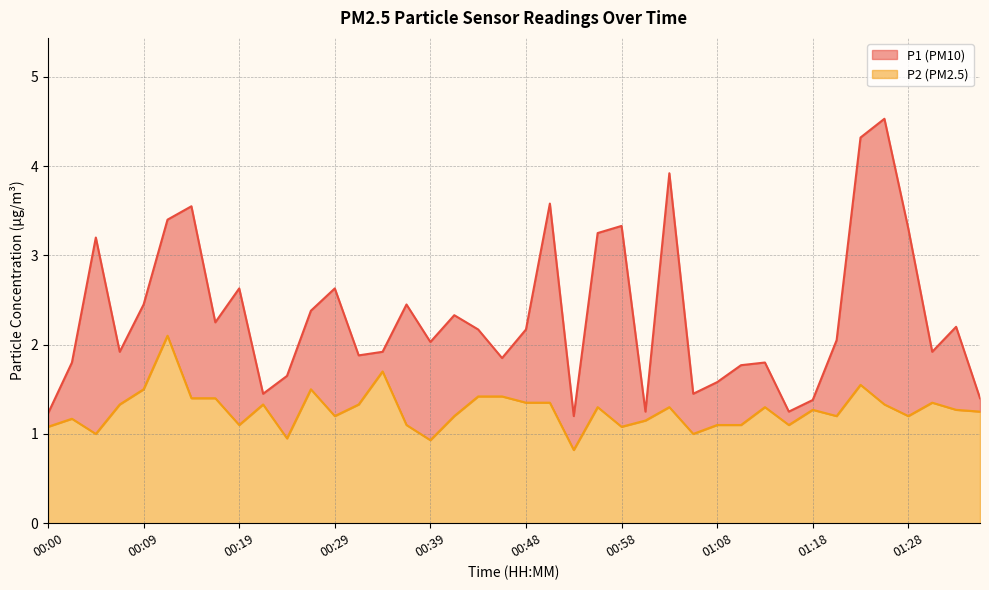

True or false: P1 has more than 2 points higher than both neighbors.

True